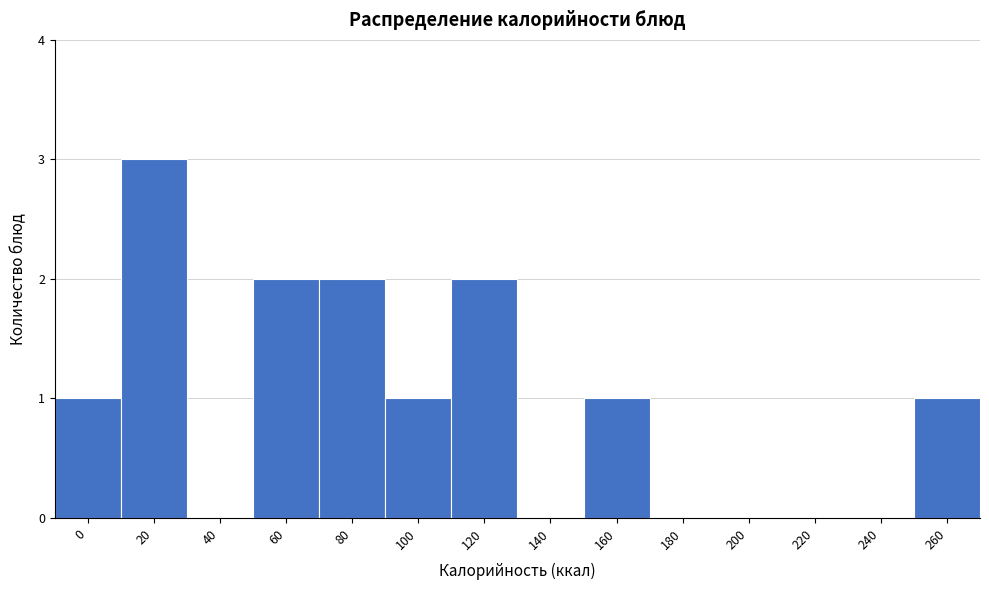

Reading left to right, extract all data points from this chart.

0=1	20=3	40=0	60=2	80=2	100=1	120=2	140=0	160=1	180=0	200=0	220=0	240=0	260=1